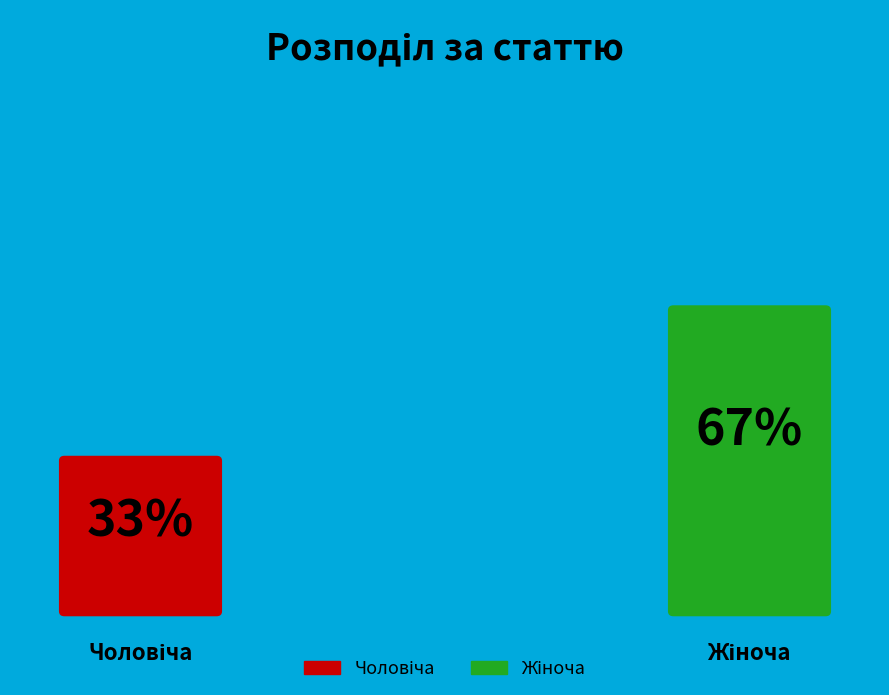

What portion of the pie excludes Жіноча?

33.3%